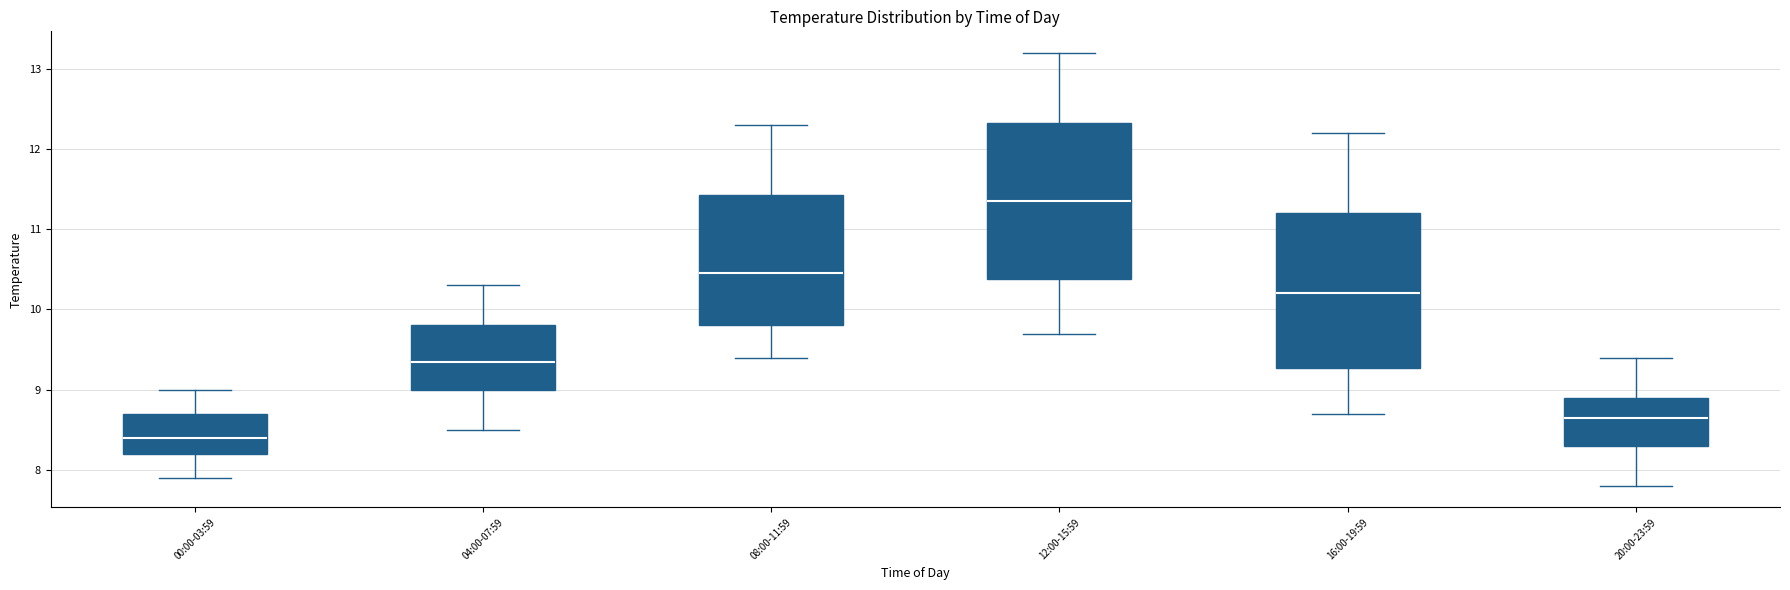

Which box's median line is the lowest?

00:00-03:59